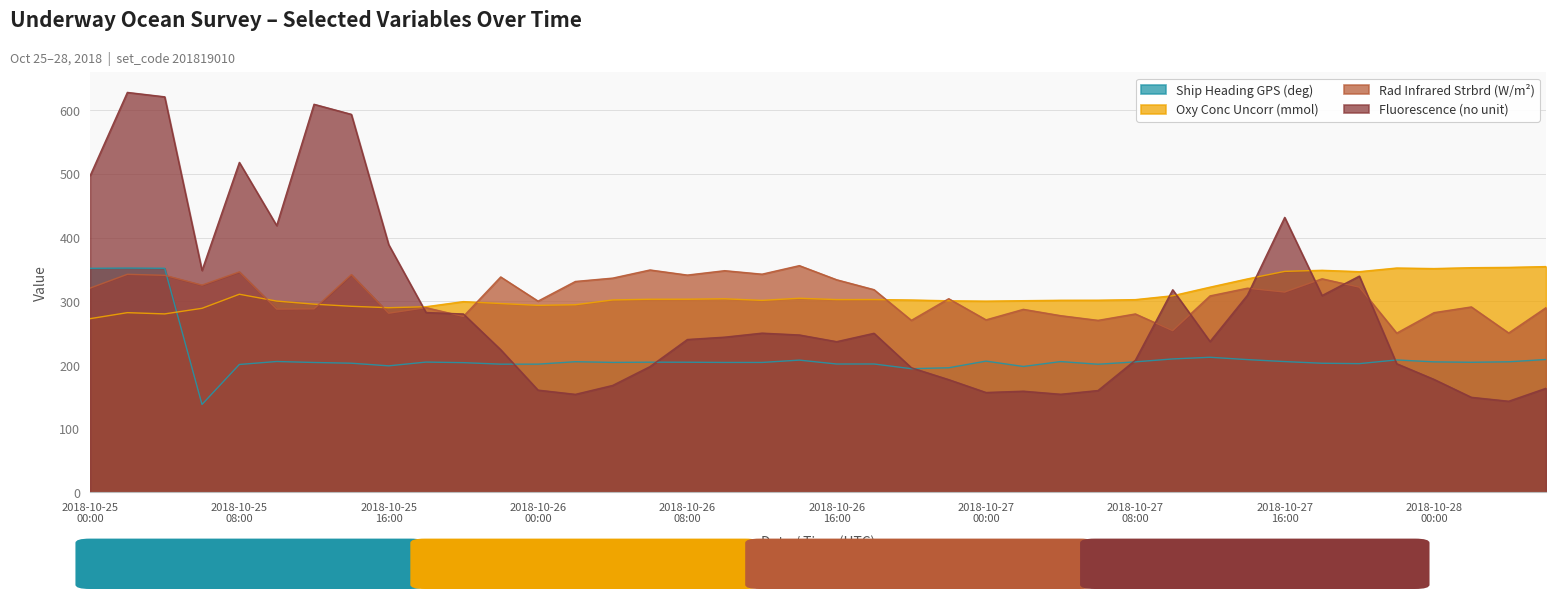

What are all the series names shown in the legend?

Ship Heading GPS (deg), Oxy Conc Uncorr (mmol), Rad Infrared Strbrd (W/m²), Fluorescence (no unit)